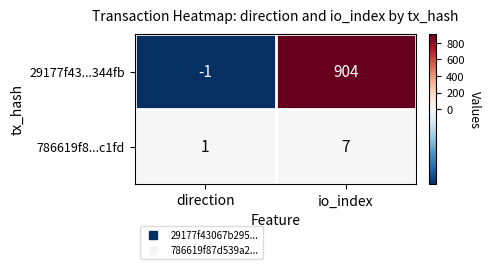

Is it true that 29177f43...344fb equals -1 at direction?

True